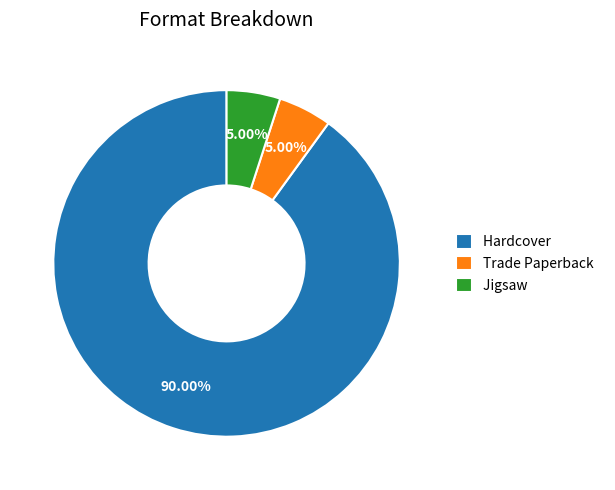

Which slice is the largest?

Hardcover